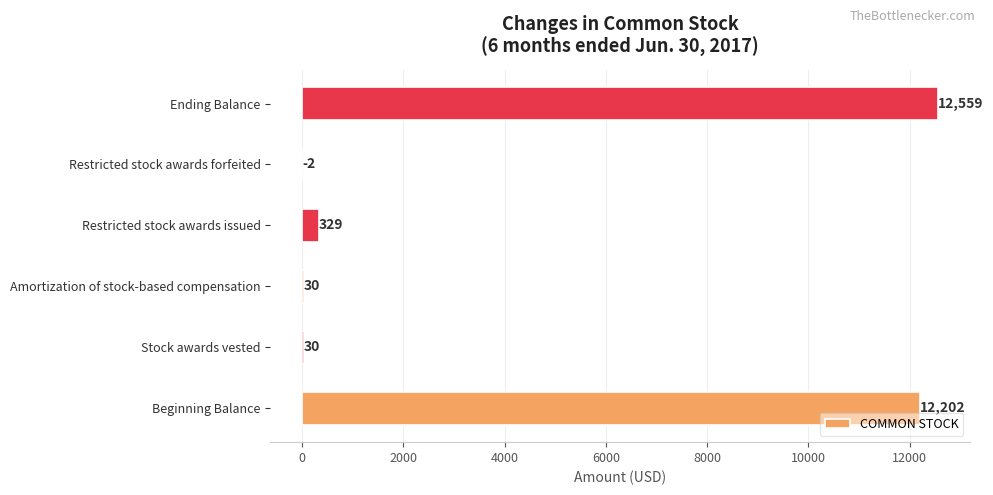

Where is the data nearest to the value 6278?

Beginning Balance